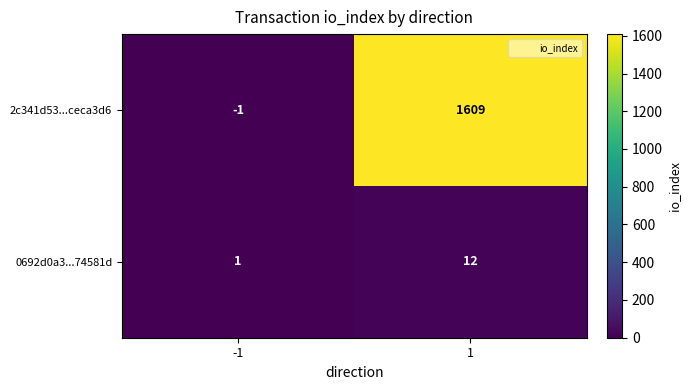

What is the difference between the 0692d0a3...74581d values at -1 and 1?

11